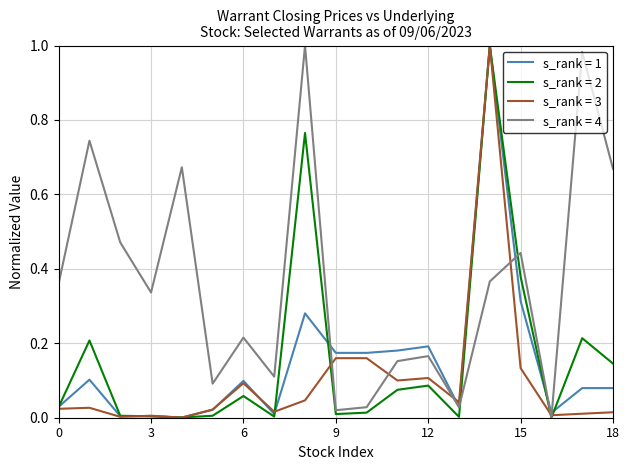

Which series has the largest total across all categories?

s_rank = 4